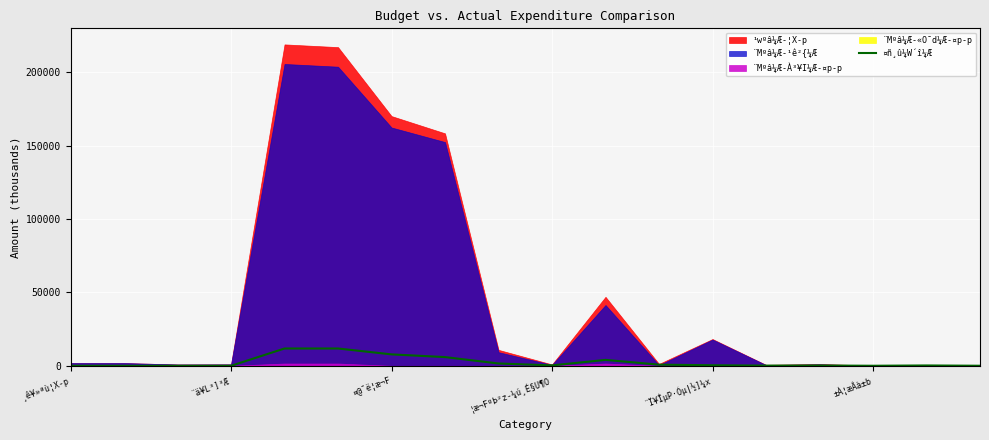

What is the smallest value displayed?

0.6